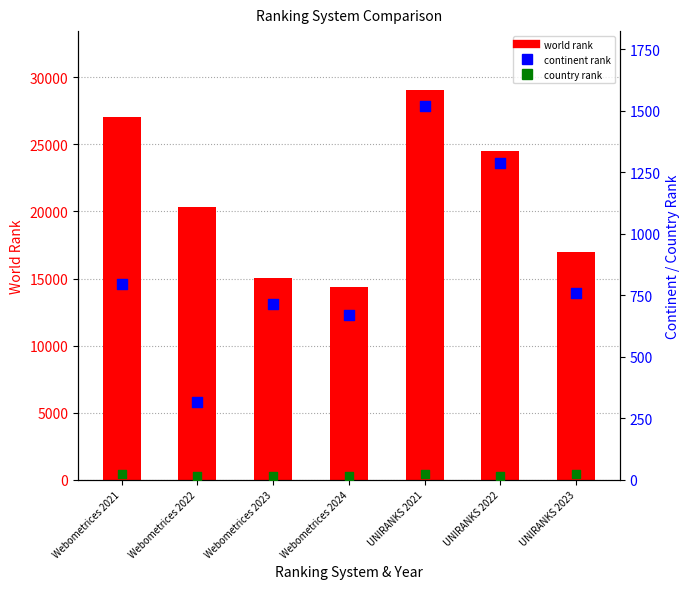

What are all the series names shown in the legend?

world rank, continent rank, country rank